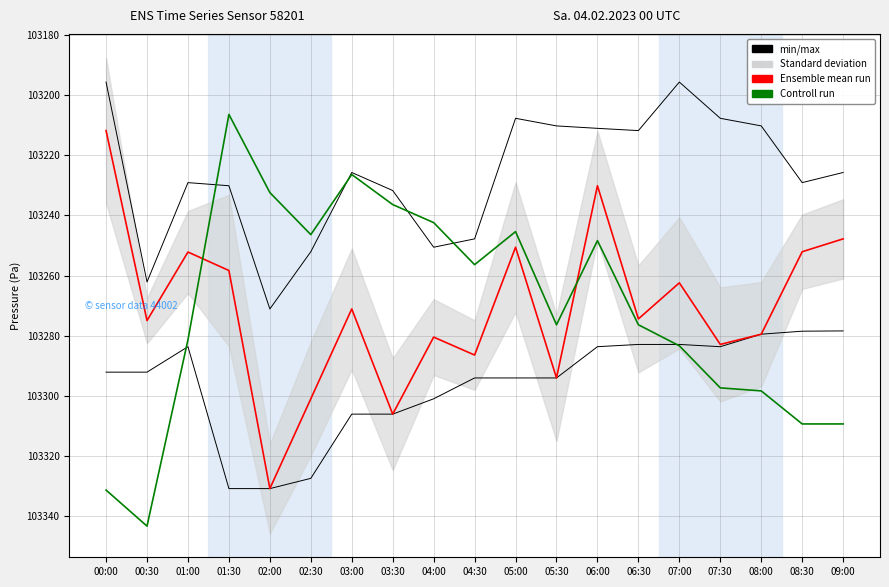

Rank the series at 07:30 from highest to lowest value.

Controll run, Ensemble mean run, min/max